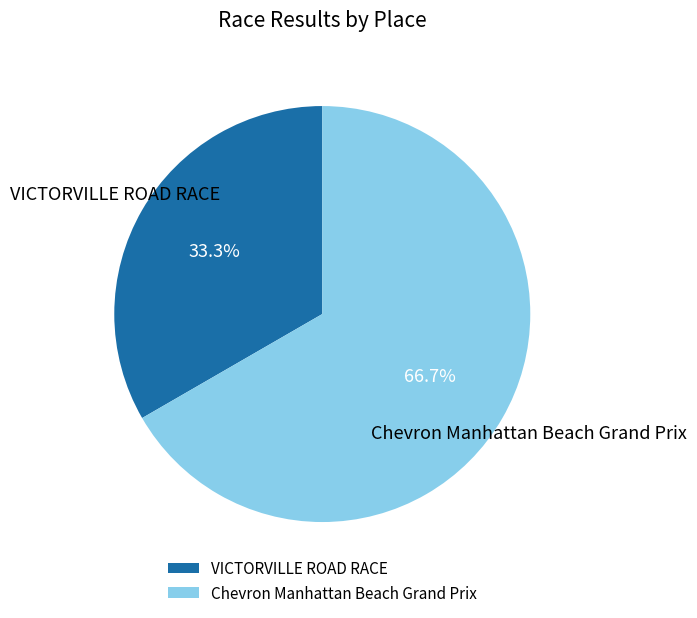

What is the total percentage of Chevron Manhattan Beach Grand Prix and VICTORVILLE ROAD RACE?

100.0%